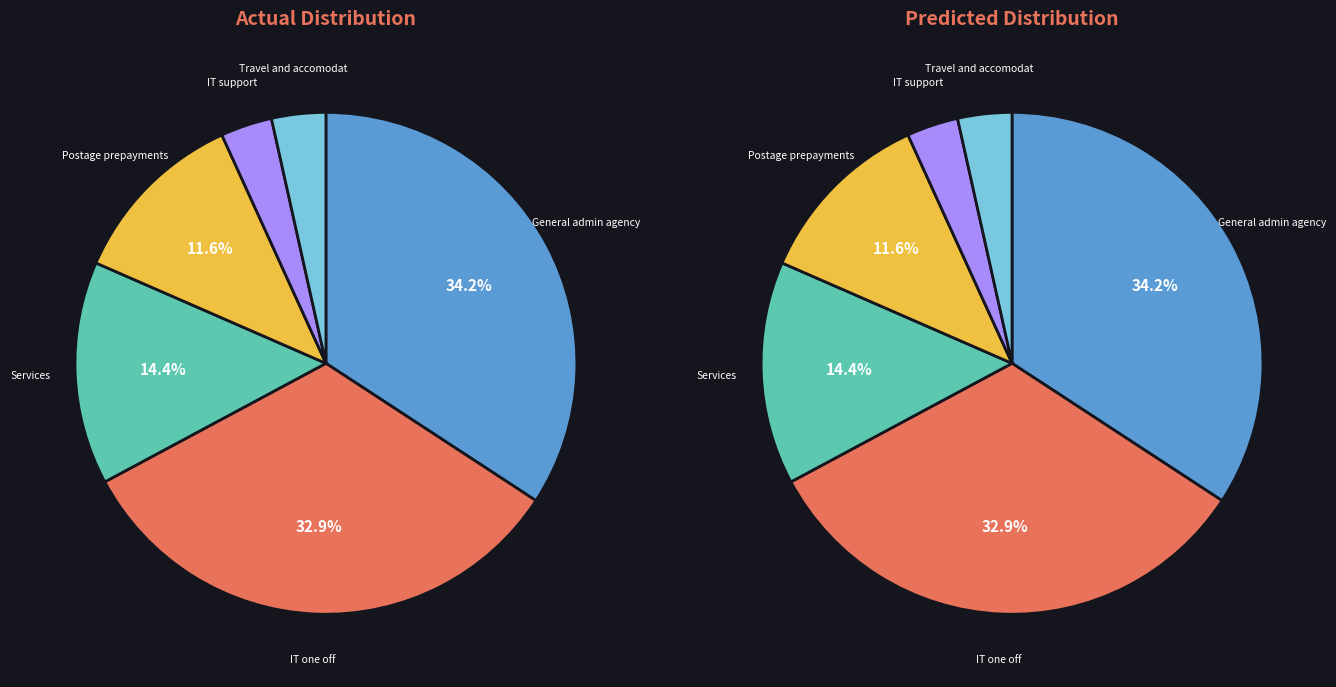

To the nearest percent, what is the combined percentage of Travel and accomodation and IT one off?

36%